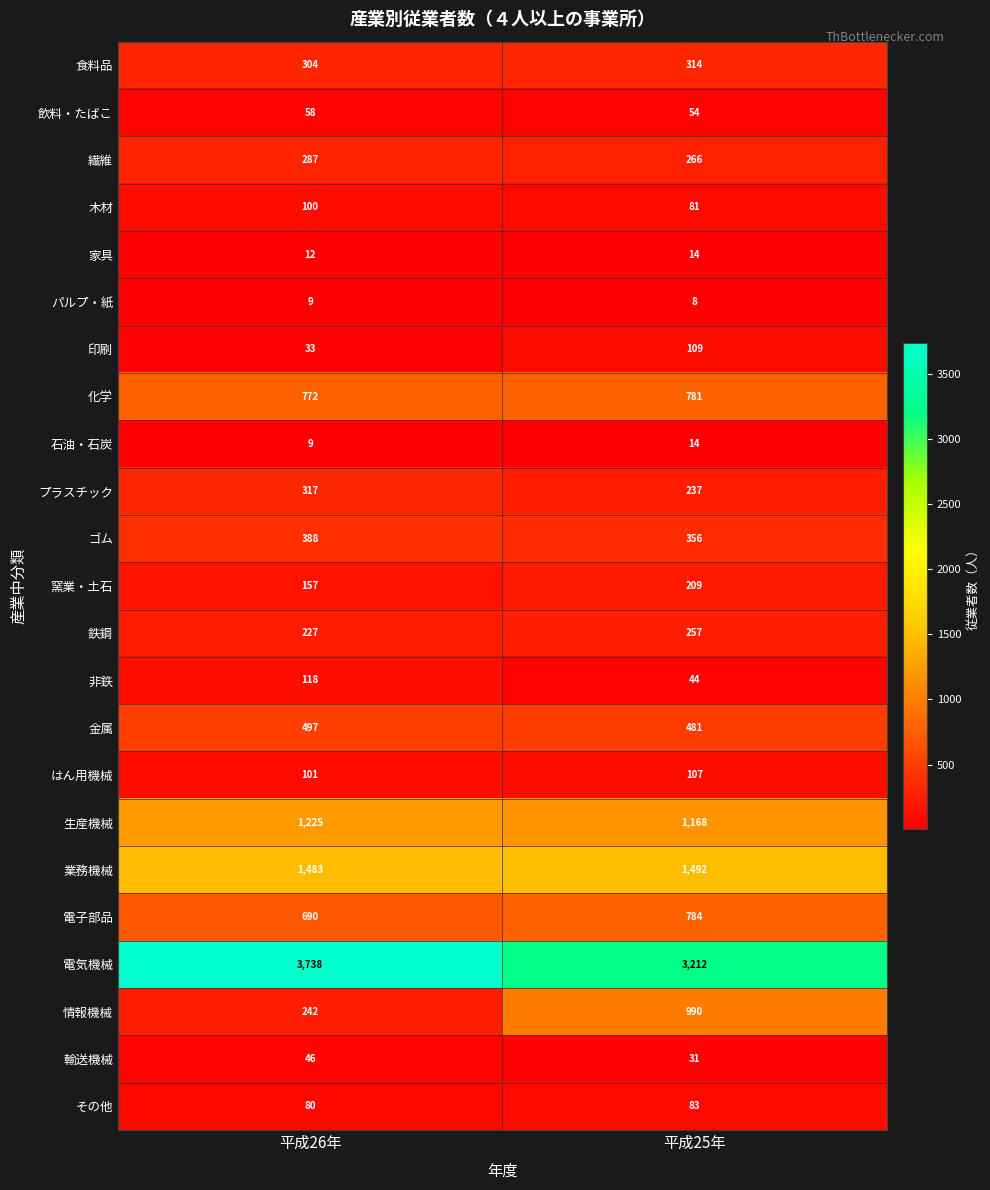

Rank the categories by パルプ・紙 value from lowest to highest.

平成25年, 平成26年